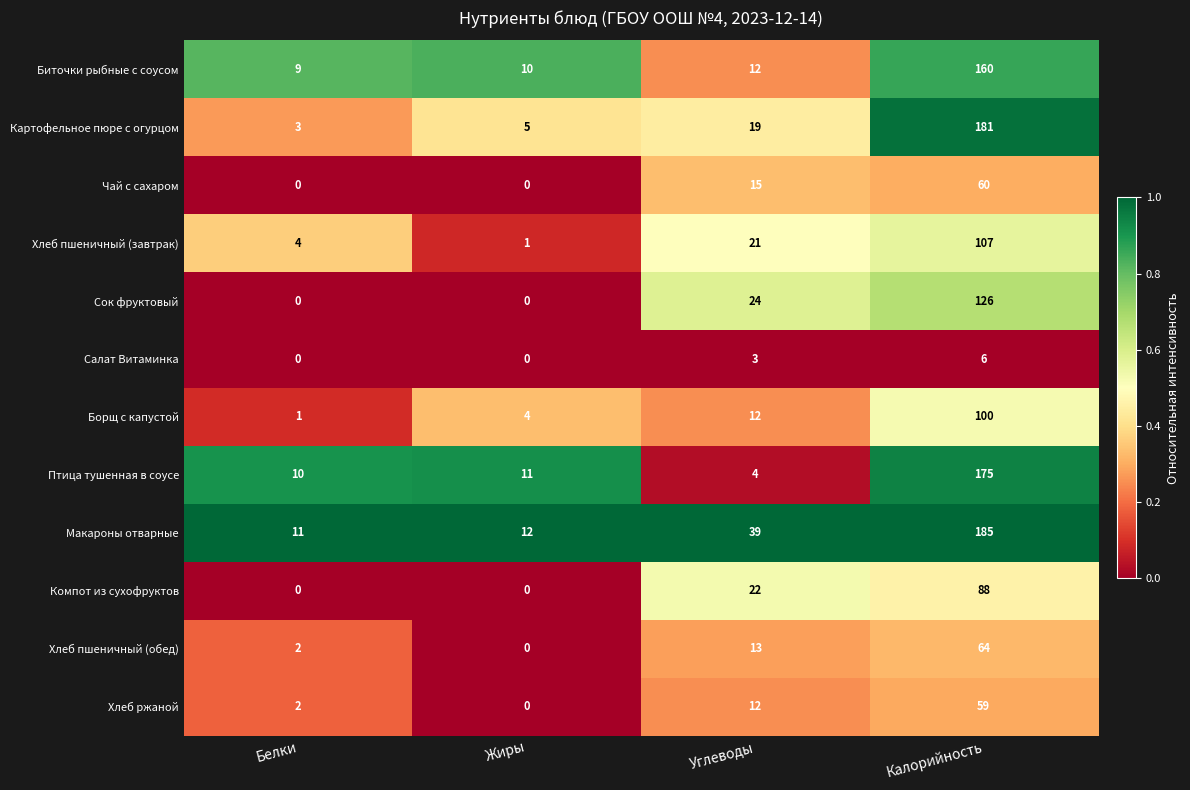

Where is Компот из сухофруктов nearest to the value 44?

Углеводы